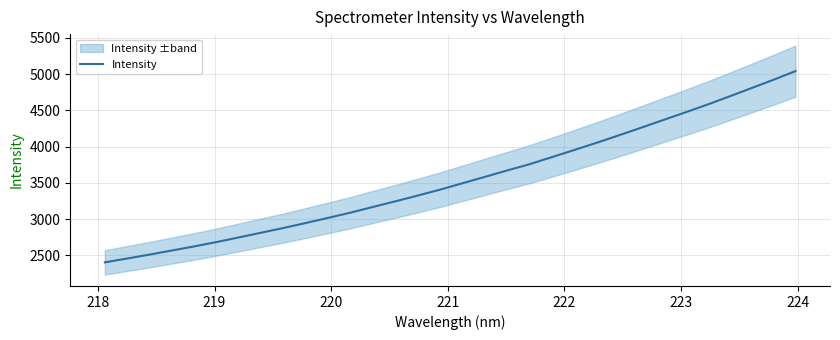

True or false: the data has more than 1 interior local peaks.

False